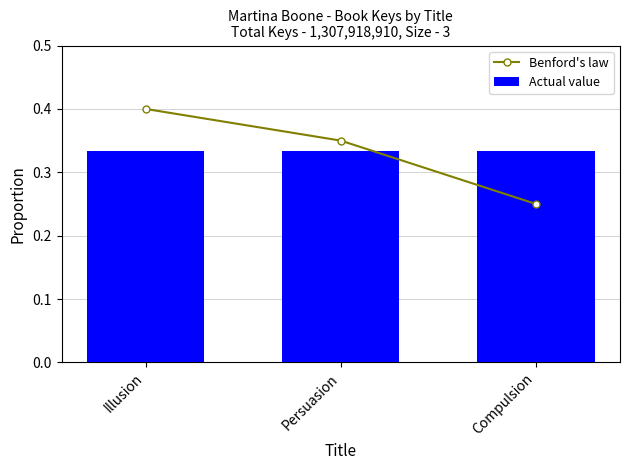

Which series has the widest spread of values?

Benford's law